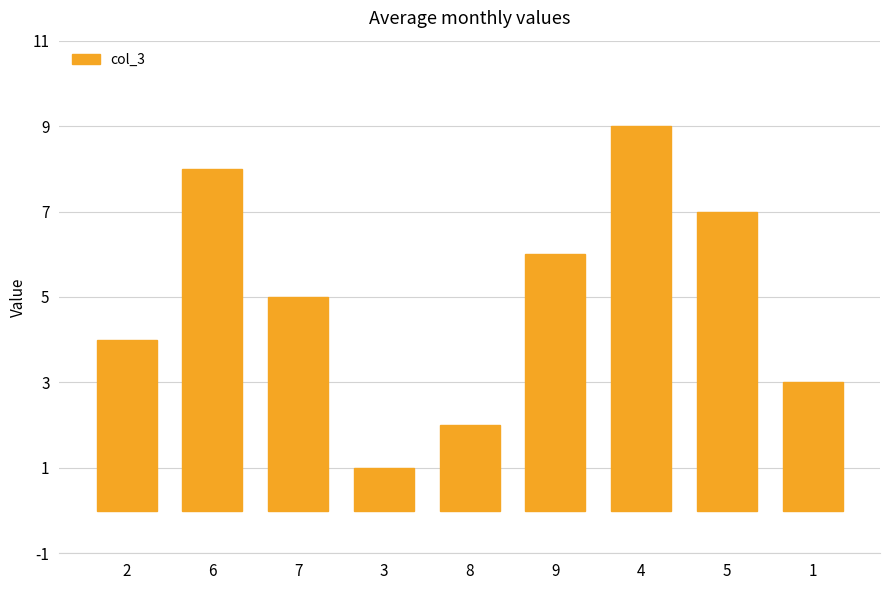

List the labels in order of value, largest first.

4, 6, 5, 9, 7, 2, 1, 8, 3